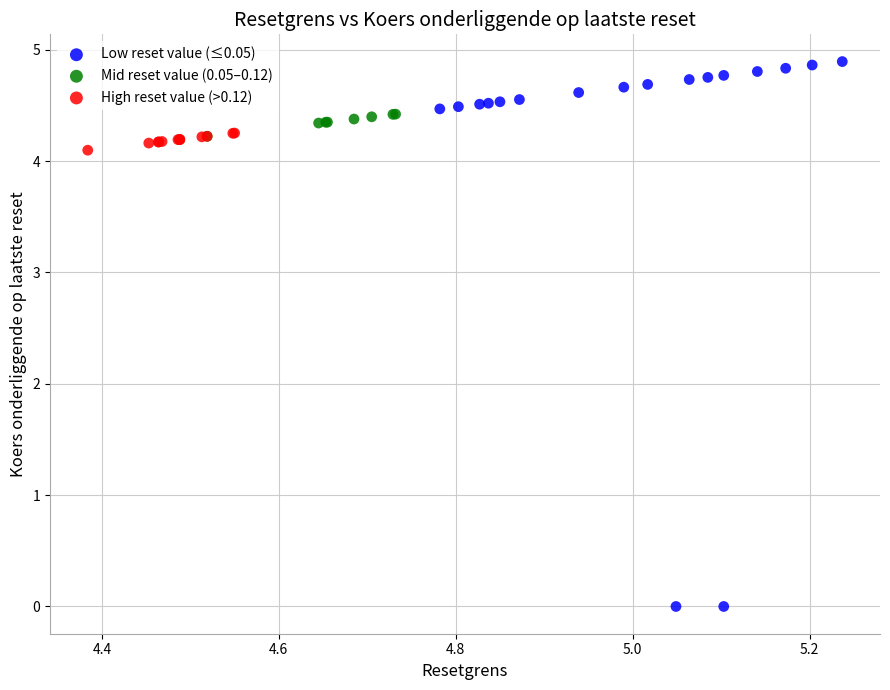

Which series reaches the maximum Y coordinate?

Low reset value (≤0.05)